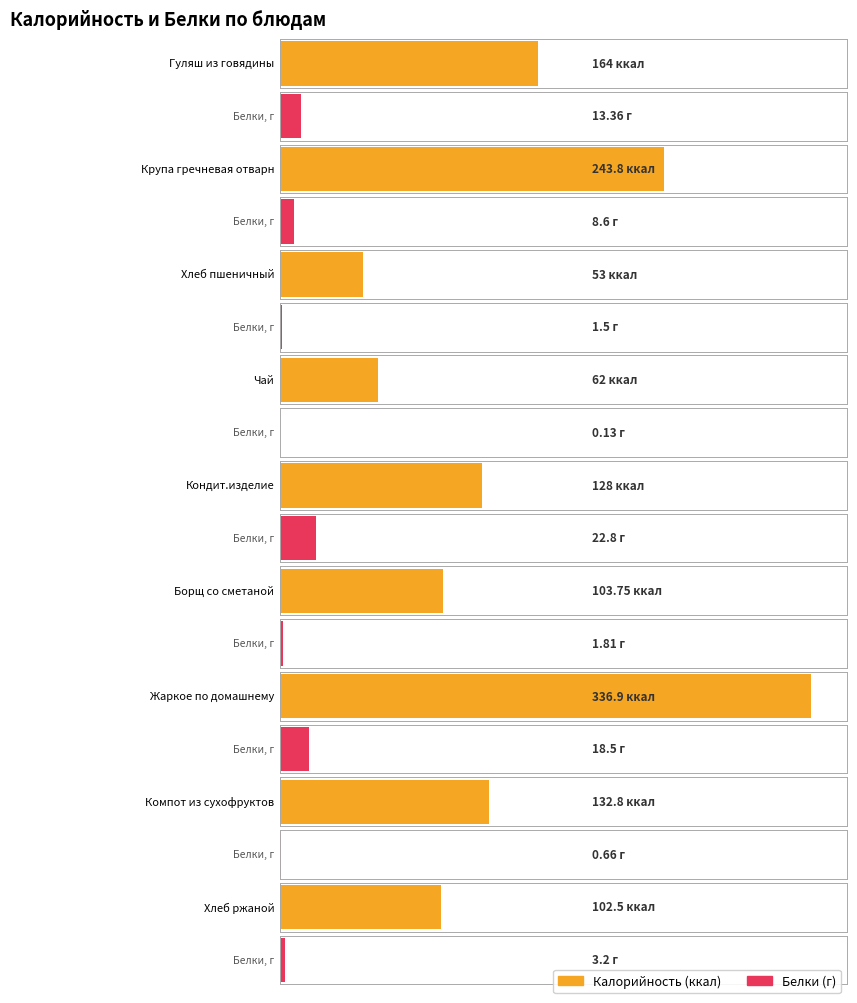

List the series in order of their overall mean, highest first.

Калорийность, Белки